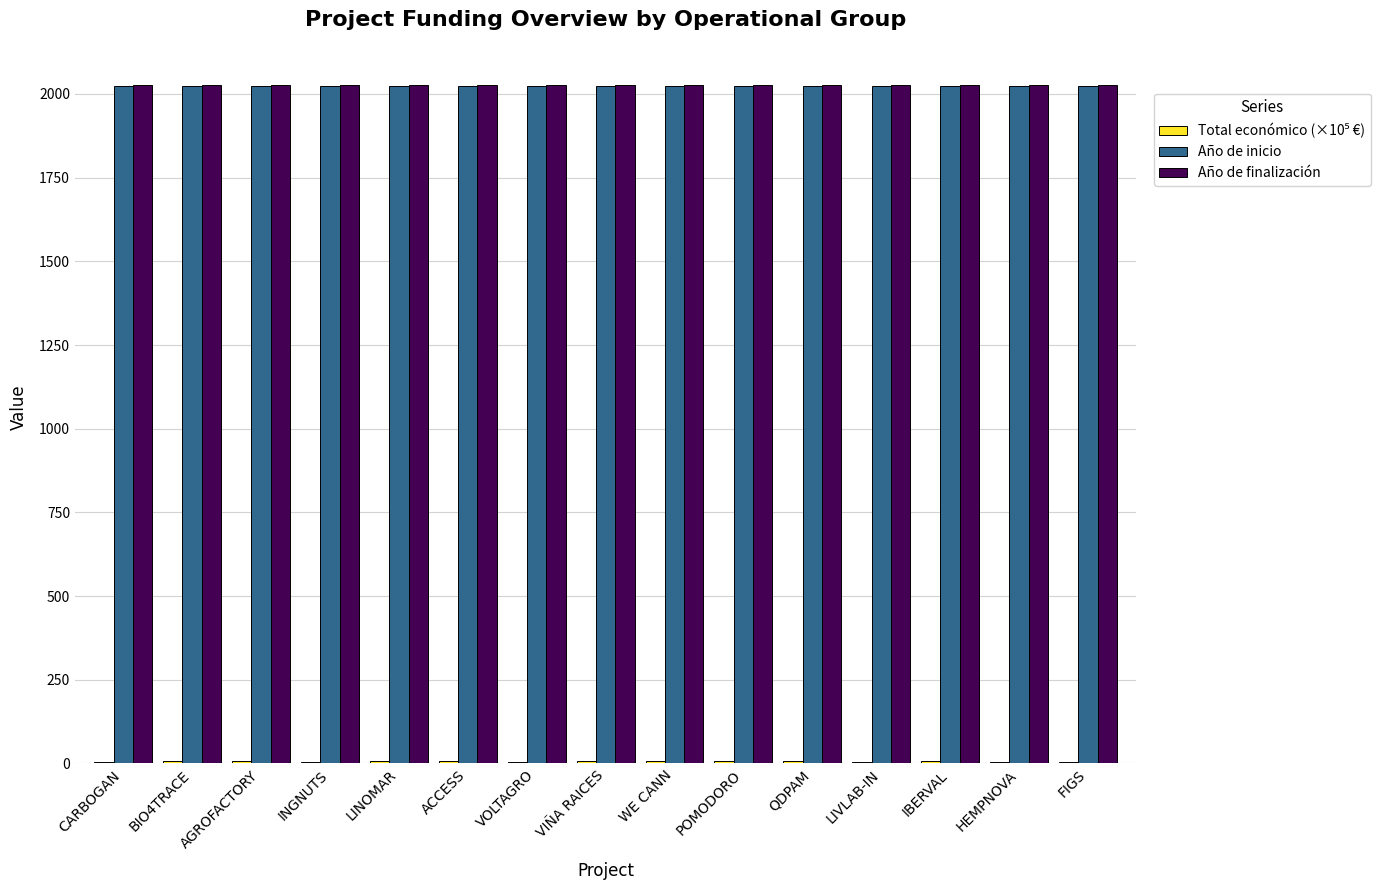

The value of Año de inicio at VOLTAGRO is 3272.5. True or false?

False